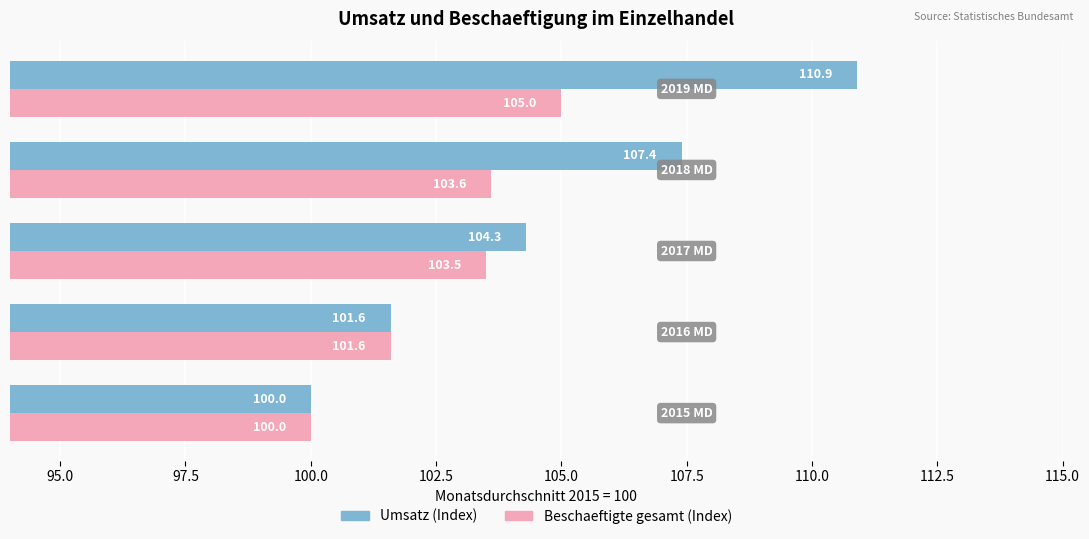

What is the smallest value displayed?

100.0